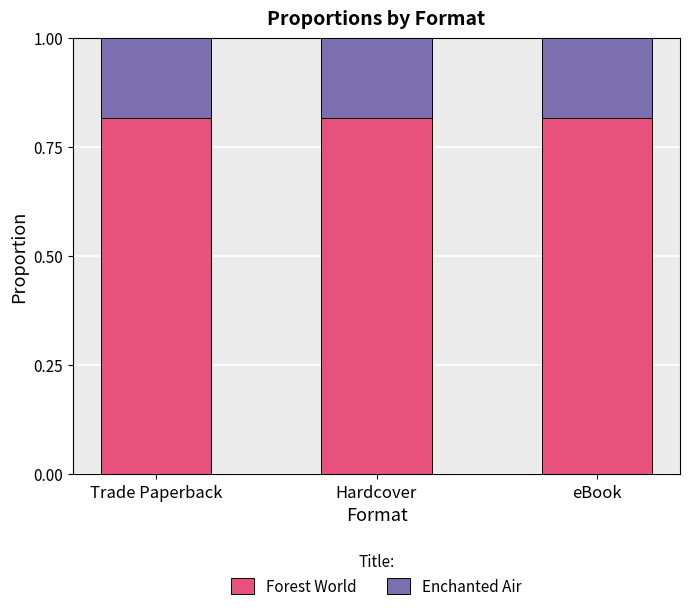

What is the sum of all Forest World values?

2.4